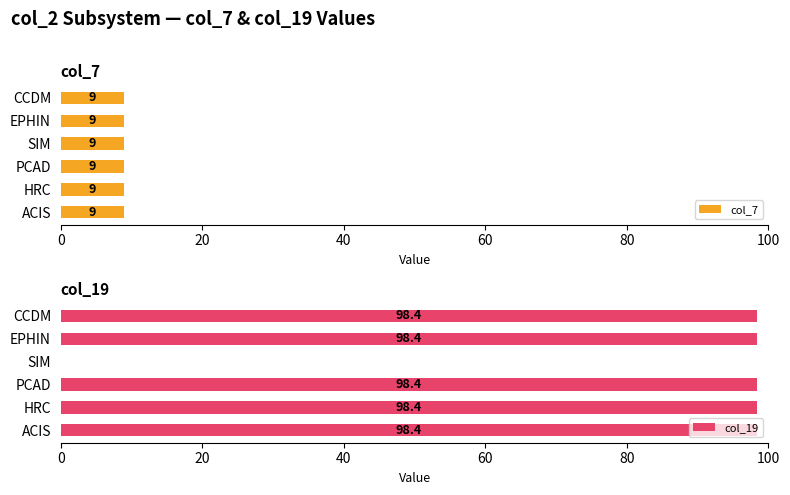

Are the bars grouped side by side (vs. stacked)?

Yes